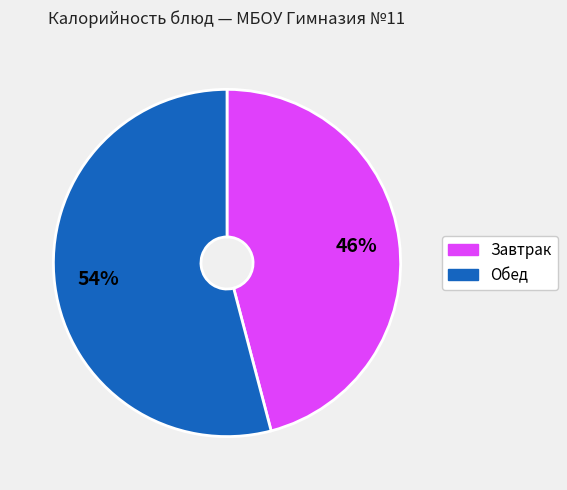

To the nearest percent, what is the difference between the largest and smallest slice percentages?

8%